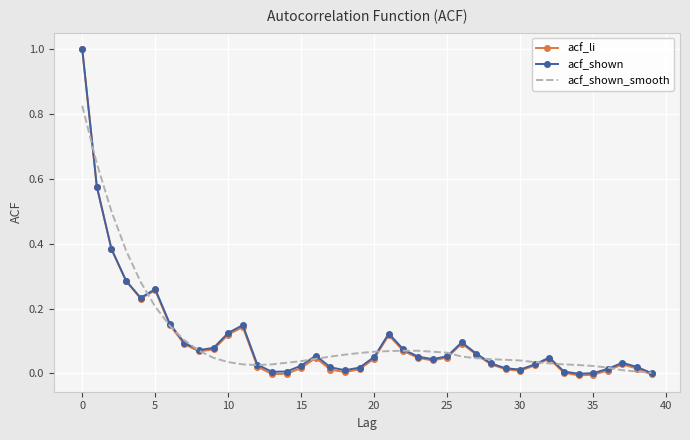

What is the maximum value shown in the chart?

1.0